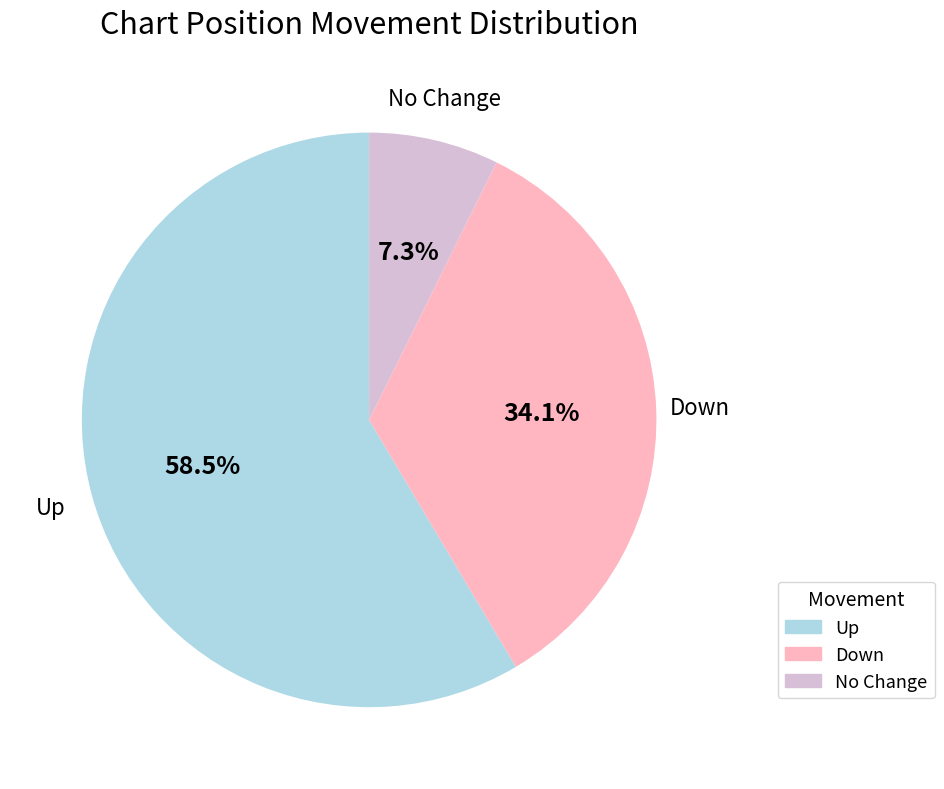

How many segments does this pie chart have?

3